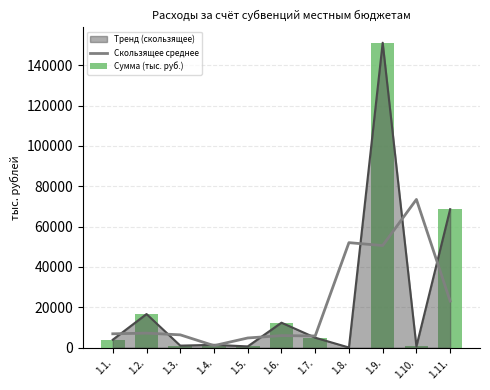

At which category is the sum across all series the highest?

1.9.